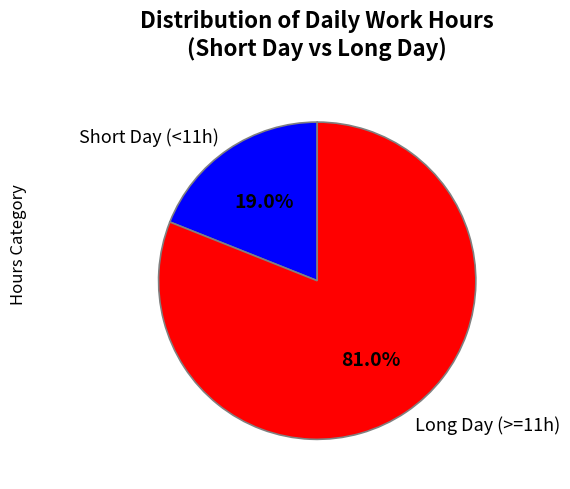

What is the ratio of the value at Long Day (>=11h) to the value at Short Day (<11h)?

4.3